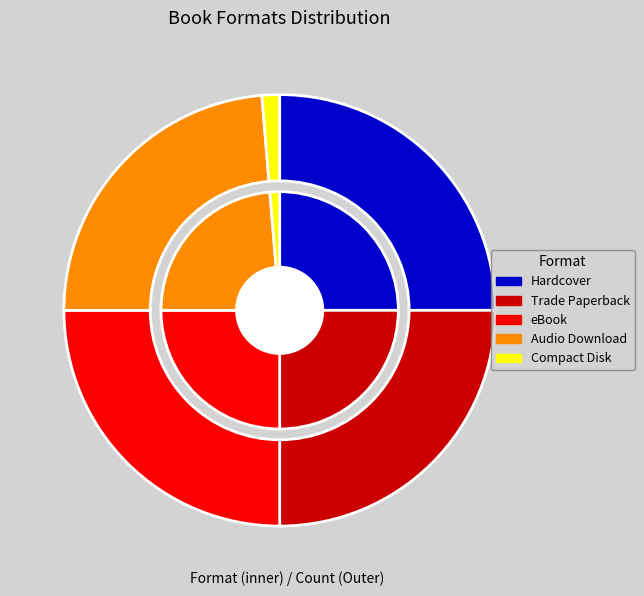

To the nearest percent, what percentage of the pie is Trade Paperback?

25%